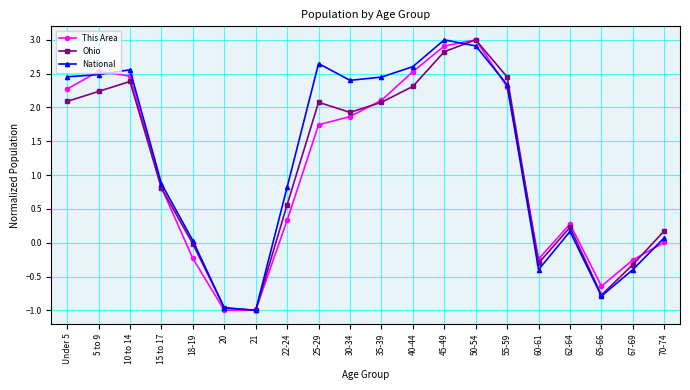

At which label is This Area closest to 1?

15 to 17